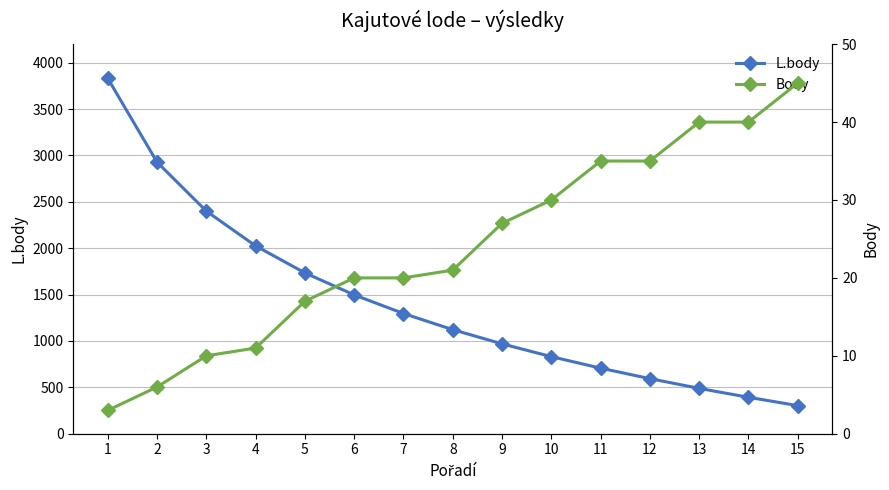

Reading left to right, extract all data points from this chart.

L.body: 1=3831	2=2928	3=2400	4=2025	5=1734	6=1497	7=1296	8=1122	9=969	10=831	11=707	12=594	13=489	14=393	15=303
Body: 1=3	2=6	3=10	4=11	5=17	6=20	7=20	8=21	9=27	10=30	11=35	12=35	13=40	14=40	15=45